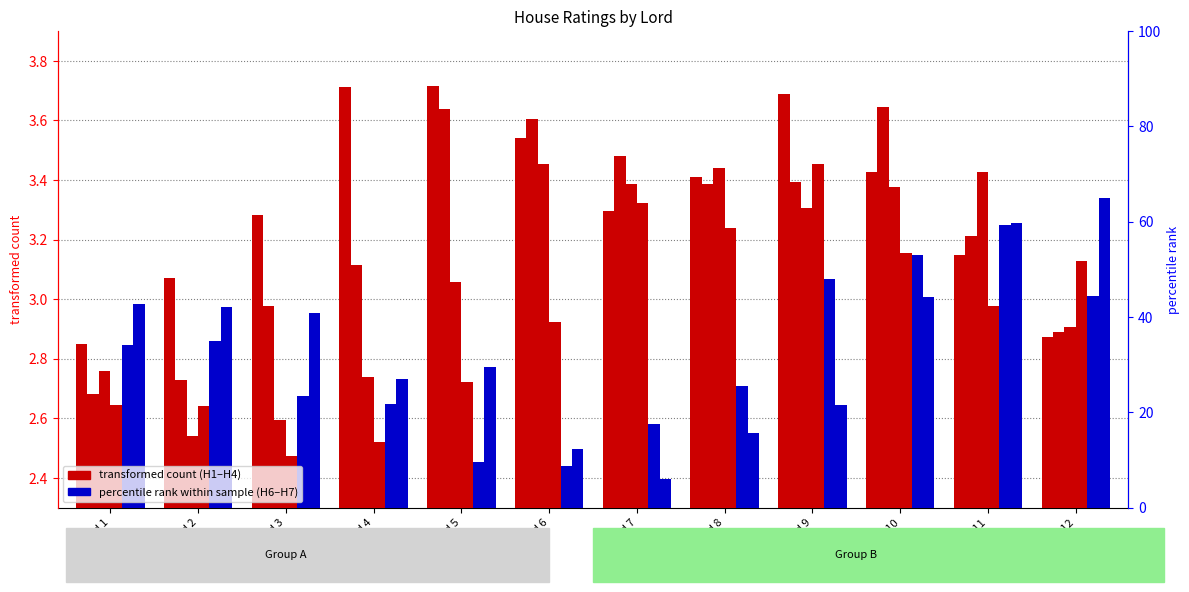

Reading left to right, extract all data points from this chart.

House-1: 2.9	3.1	3.3	3.7	3.7	3.5	3.3	3.4	3.7	3.4	3.1	2.9
House-2: 2.7	2.7	3.0	3.1	3.6	3.6	3.5	3.4	3.4	3.6	3.2	2.9
House-3: 2.8	2.5	2.6	2.7	3.1	3.5	3.4	3.4	3.3	3.4	3.4	2.9
House-4: 2.6	2.6	2.5	2.5	2.7	2.9	3.3	3.2	3.5	3.2	3.0	3.1
House-6: 2.8	2.9	2.7	2.6	2.5	2.4	2.6	2.7	3.1	3.1	3.2	3.0
House-7: 3.0	3.0	3.0	2.7	2.8	2.5	2.4	2.5	2.6	3.0	3.3	3.3